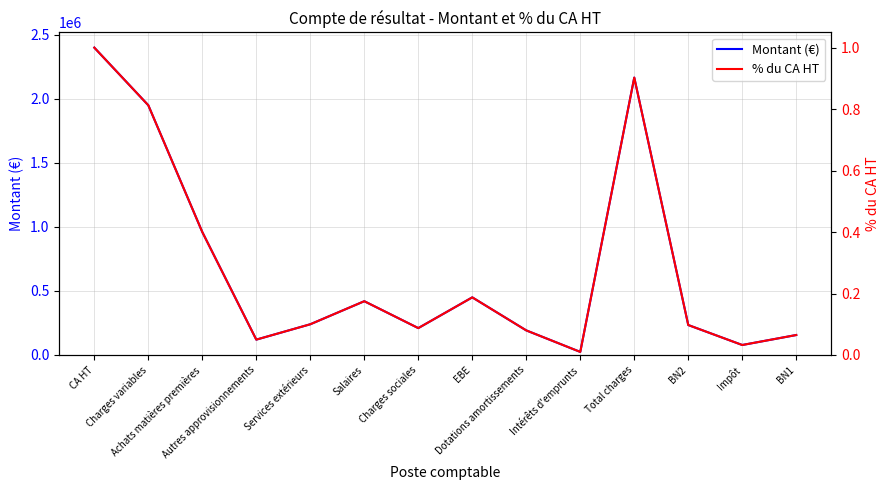

What is the average value of the Montant (€) series?

685714